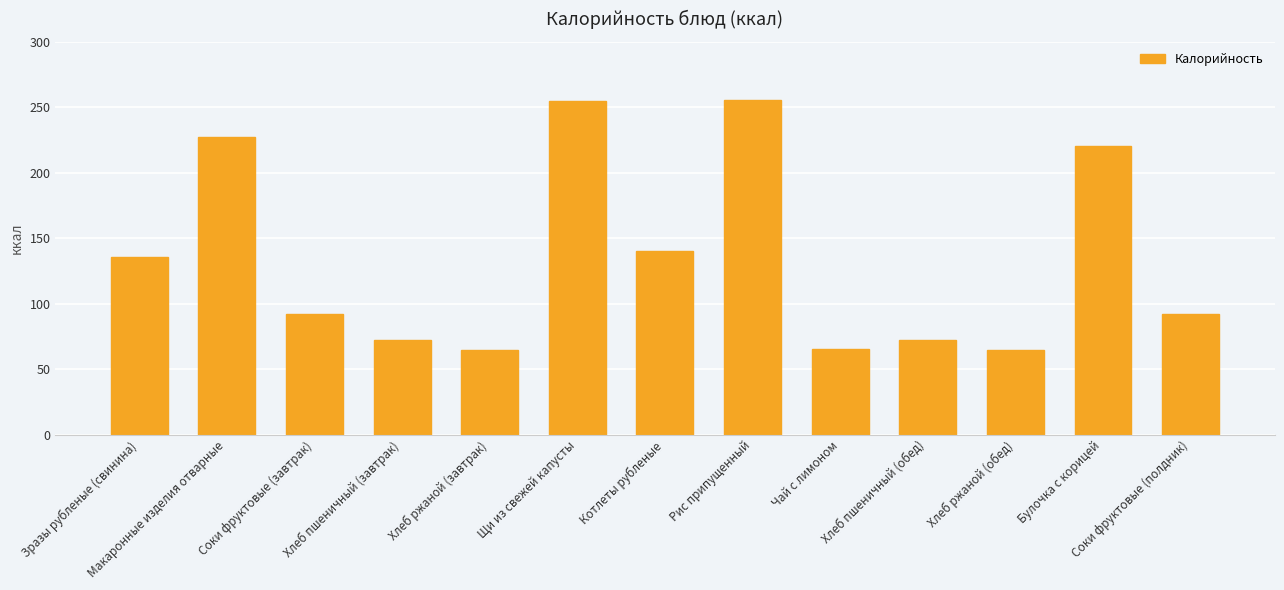

What is the ratio of the value at Рис припущенный to the value at Котлеты рубленые?

1.8